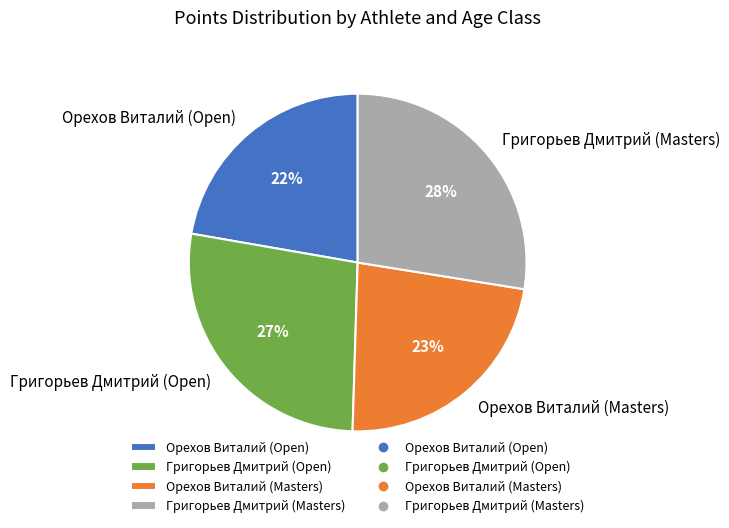

Count the number of slices in the pie.

4